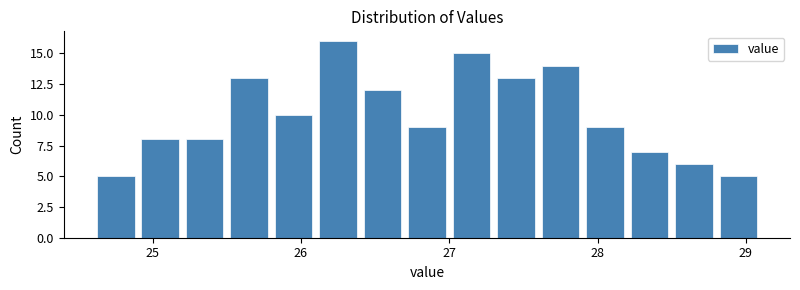

Around what value on the x-axis is the tallest bar? Give the approximate position of its centre, as read against the axis.

26.3